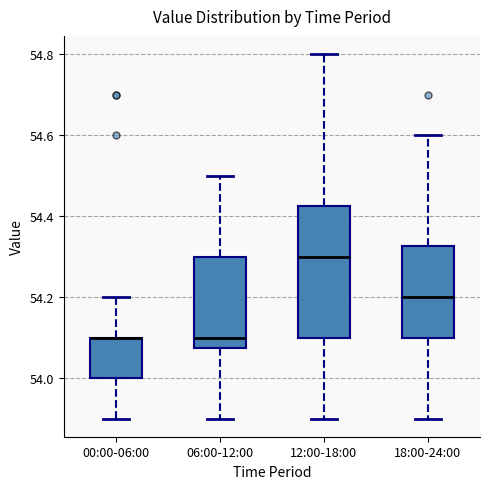

Which box is the tallest, from its lower edge to its upper edge?

12:00-18:00